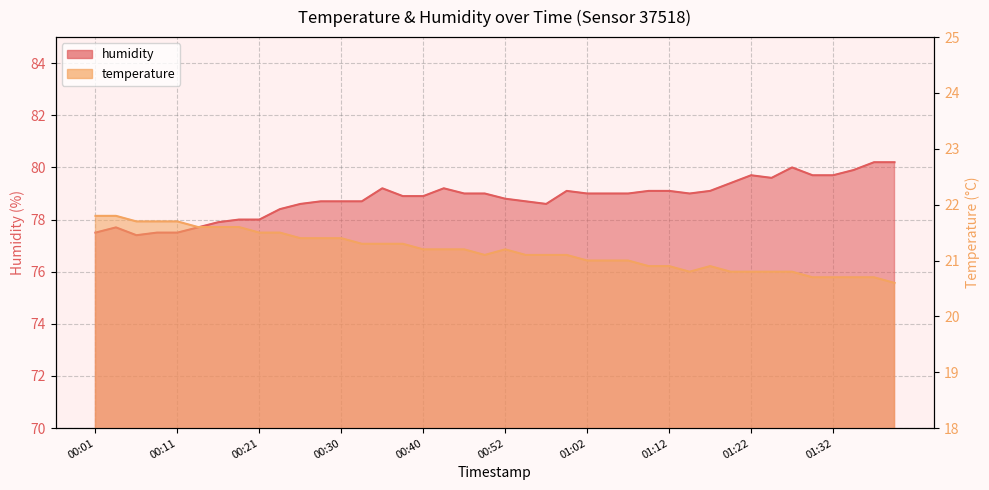

At which category is the sum across all series the highest?

01:37